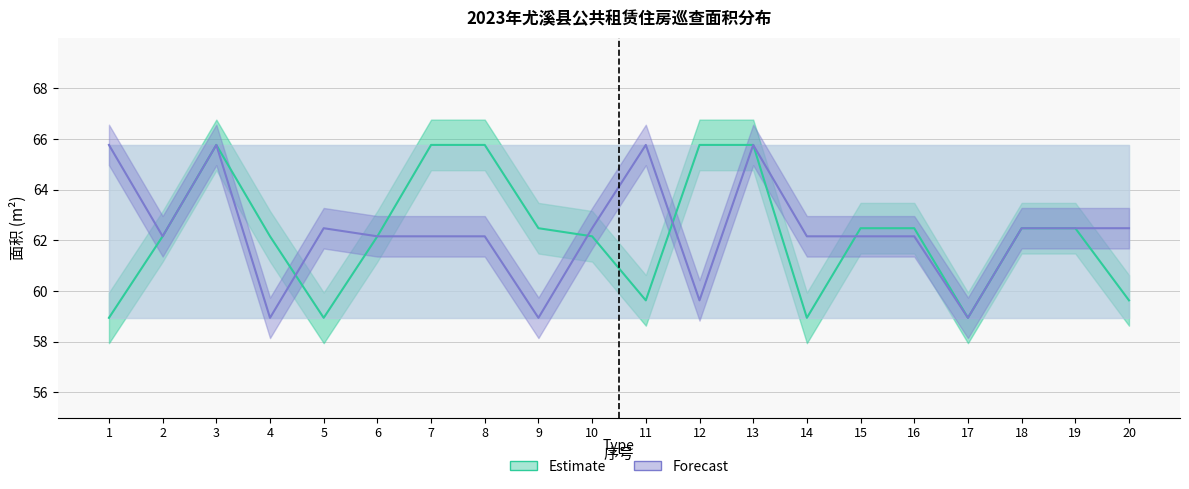

Does the chart have visible grid lines?

Yes